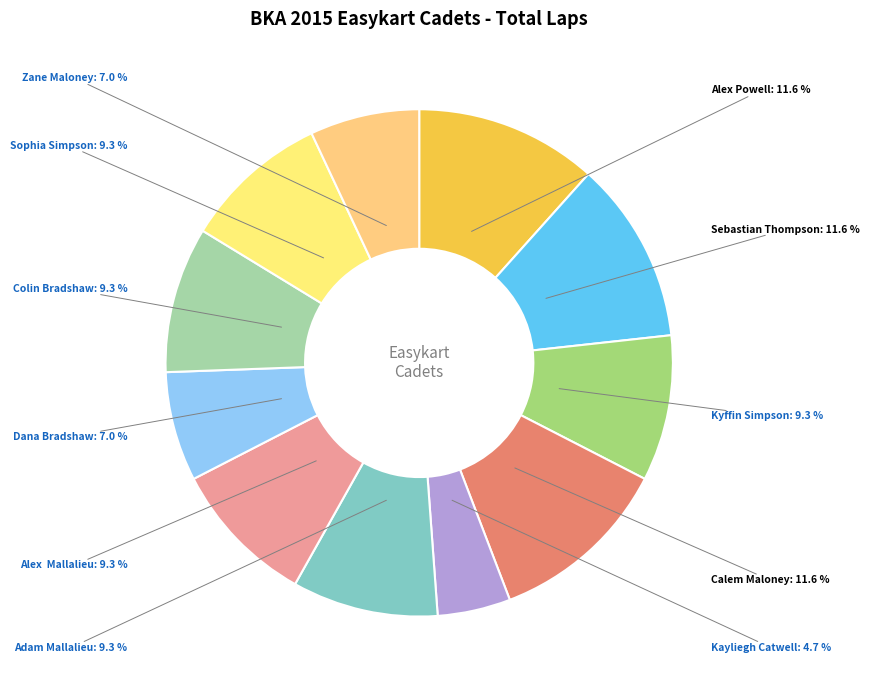

What is the smallest slice in the pie chart?

Kayliegh Catwell